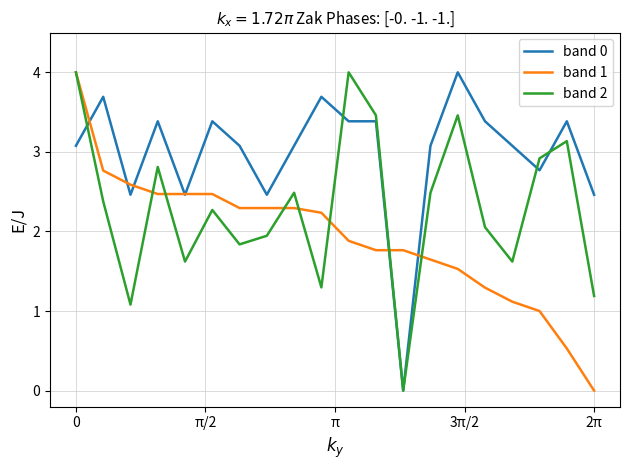

What is the sum of all band 2 values?

46.1